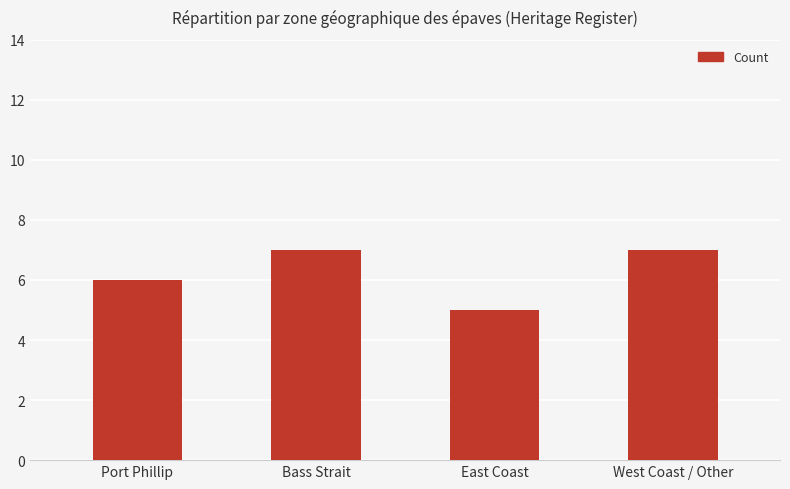

What is the minimum value shown in the chart?

5